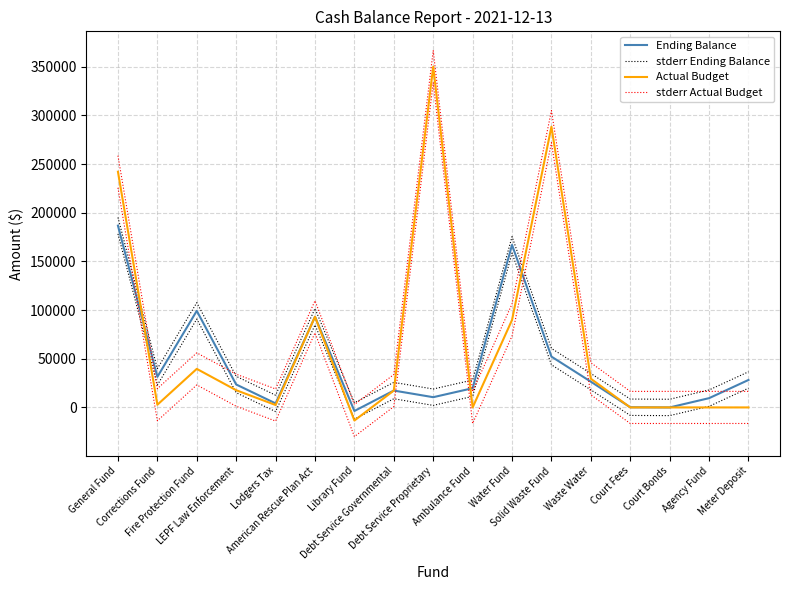

Does the chart display data point markers on the line(s)?

No